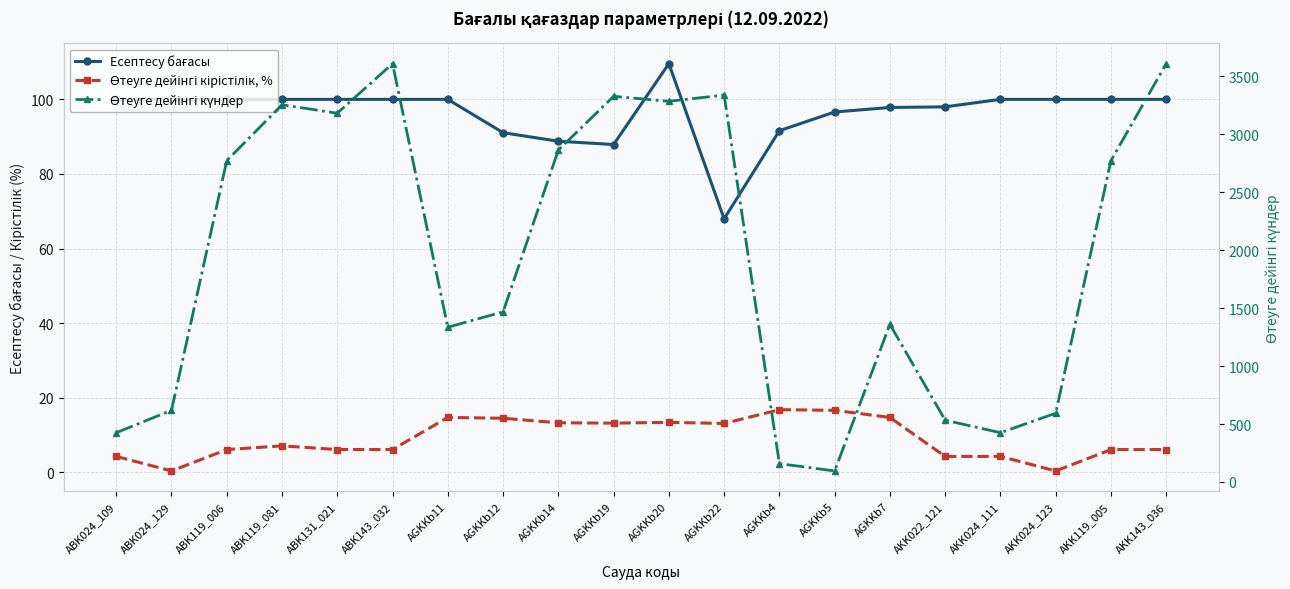

What is the label of the 3rd point from the right?

AKK024_123